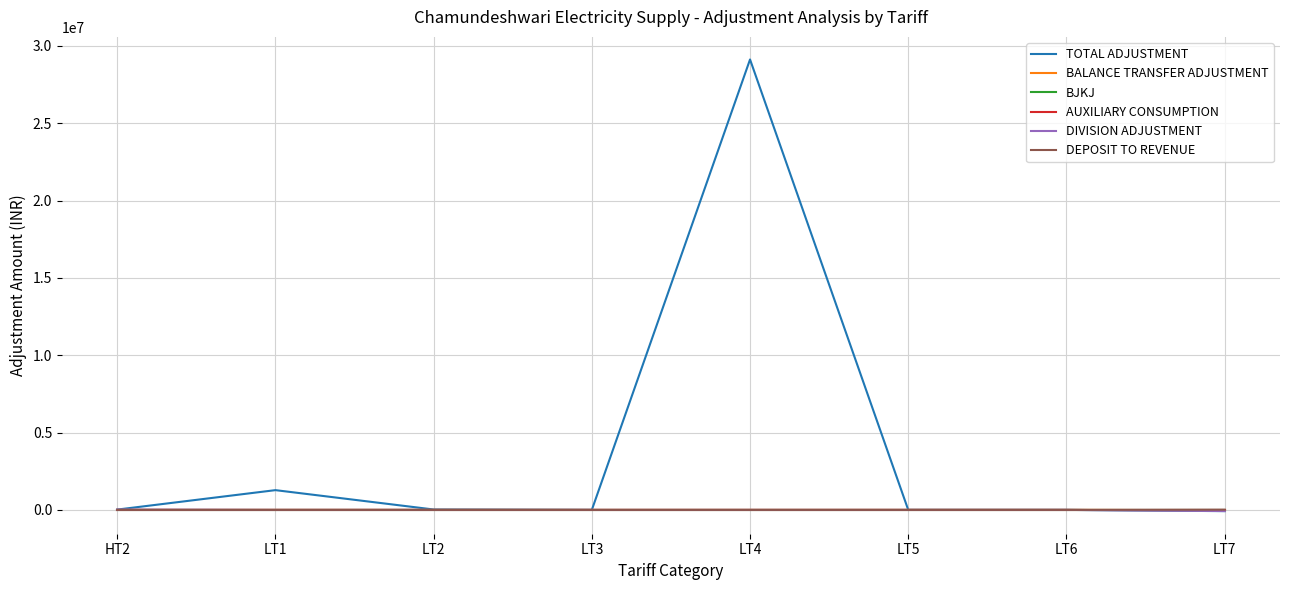

At which label does DEPOSIT TO REVENUE reach its minimum?

HT2